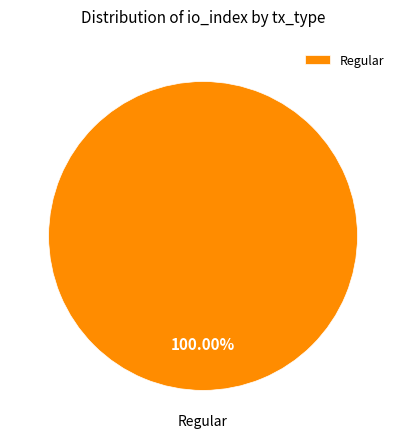

Rank the categories by value from lowest to highest.

Regular